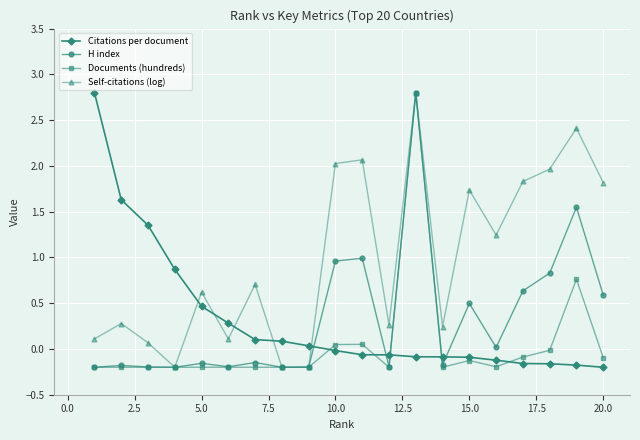

What is the value of the Citations per document point at the 4th from the left?

0.9